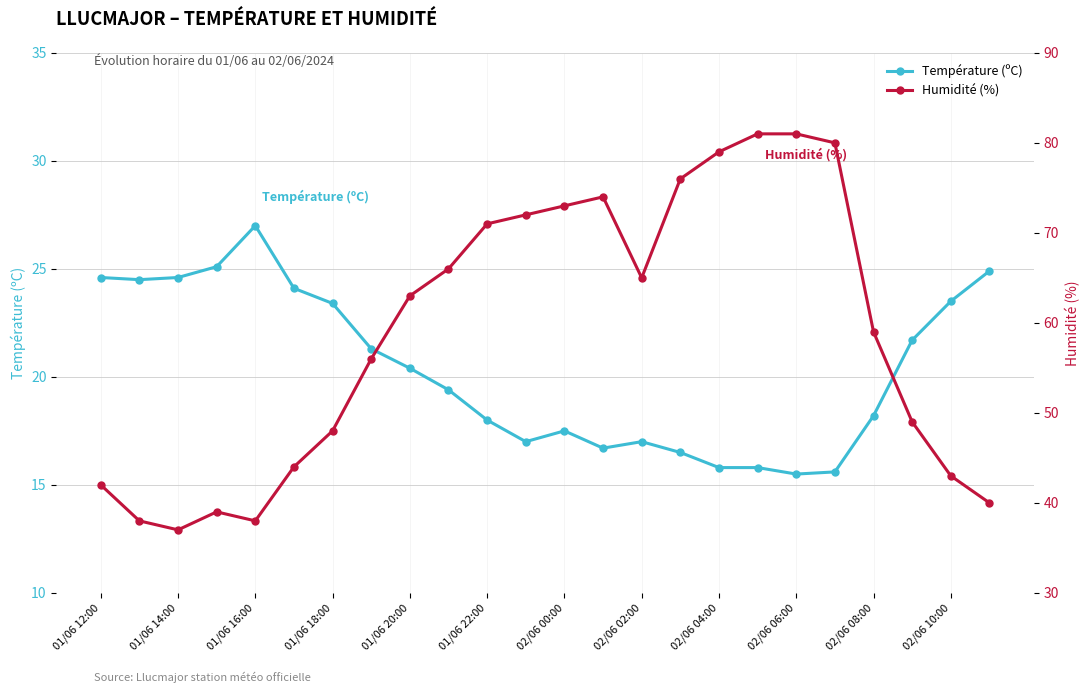

How many values in the Humidité (%) series are below 63?

12